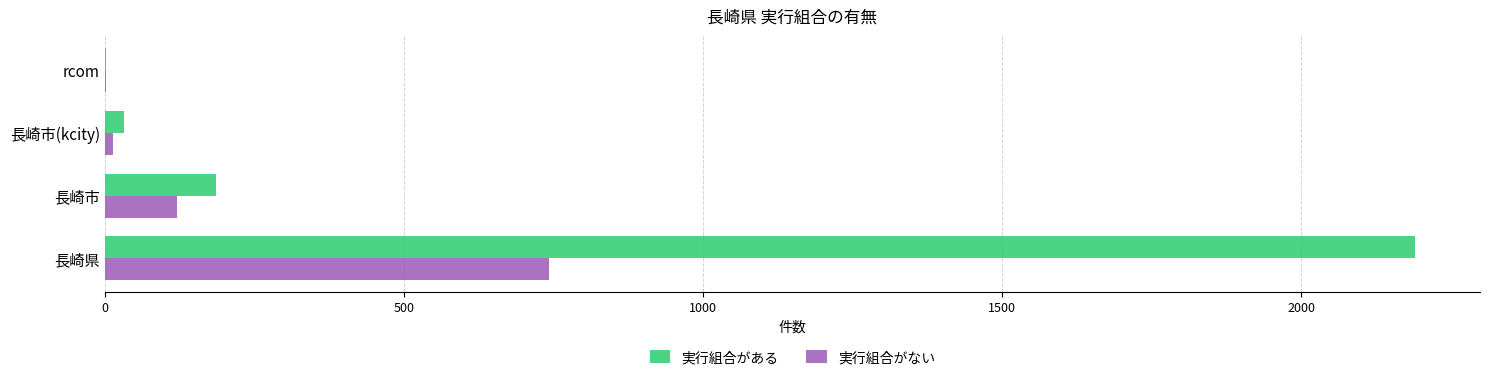

At which label is 実行組合がない closest to 371?

長崎市